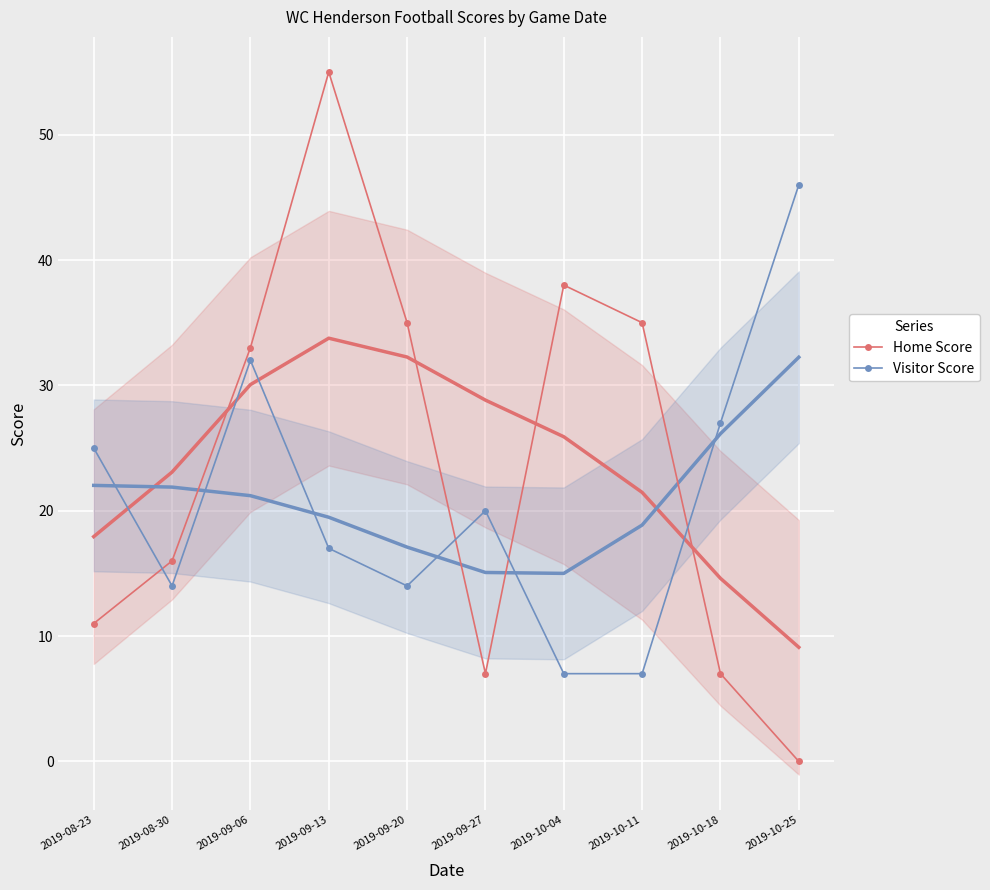

How many data points in Visitor Score are less than 20?

5